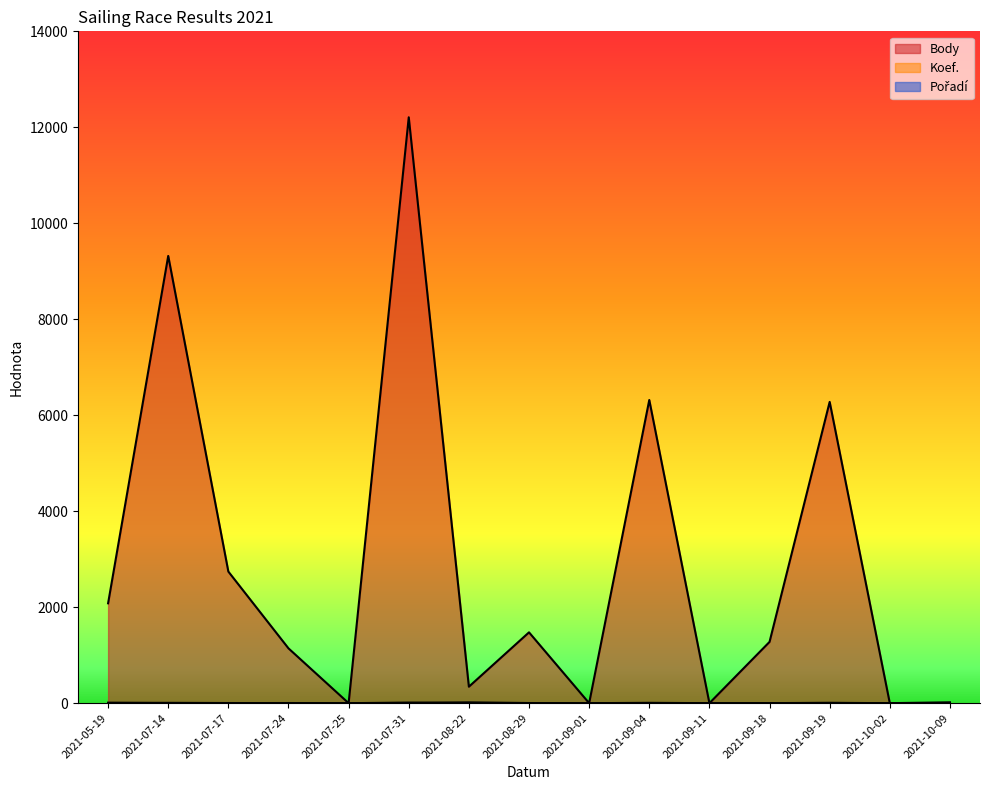

How many lines are shown in the chart?

3